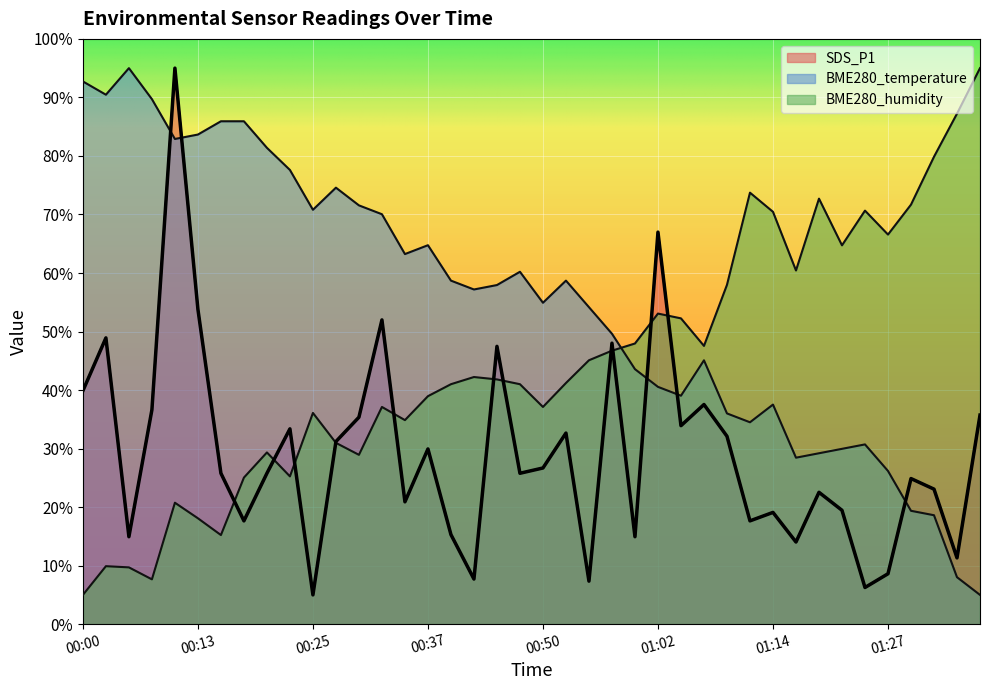

Which series changed the most between 00:20 and 01:14?

BME280_temperature